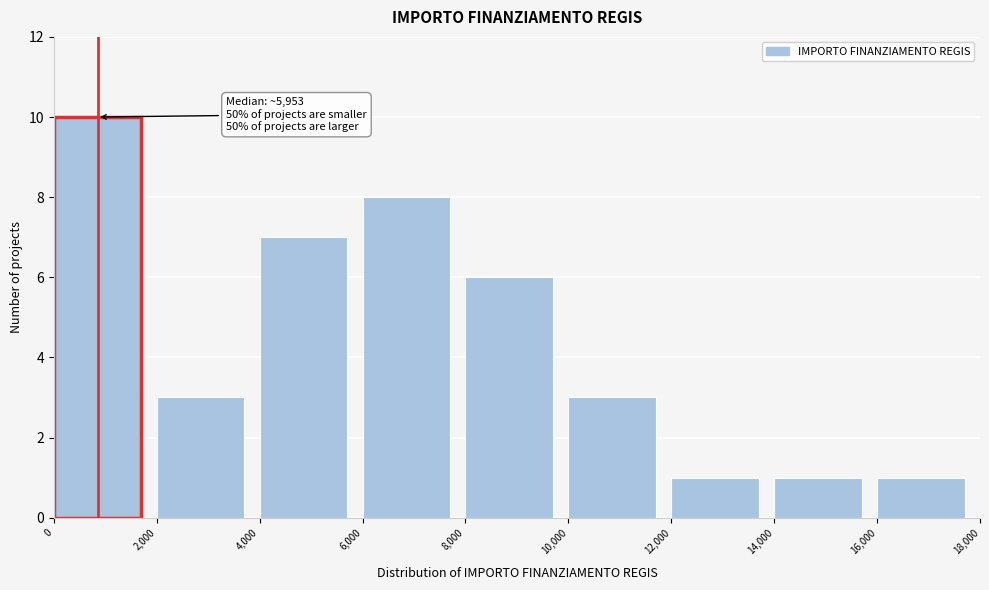

Which range on the x-axis has the tallest bar?

0 to 2,000